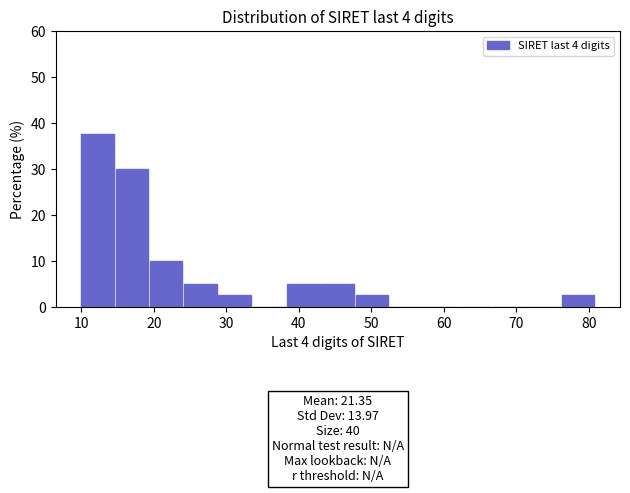

Which range on the x-axis has the tallest bar?

10 to 15